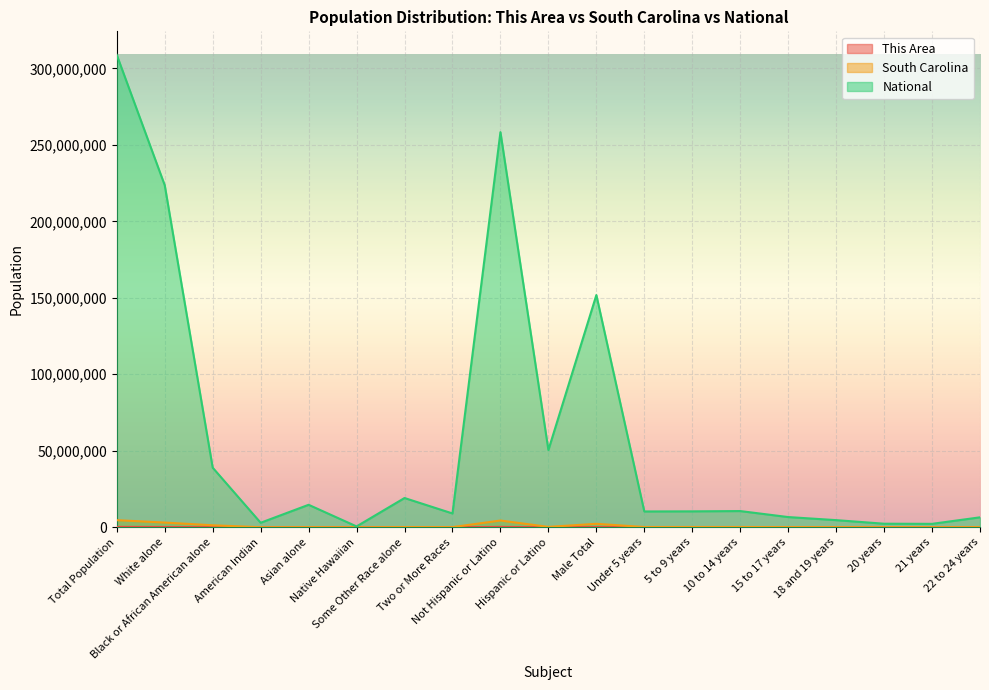

How many interior local peaks does the This Area series have?

5